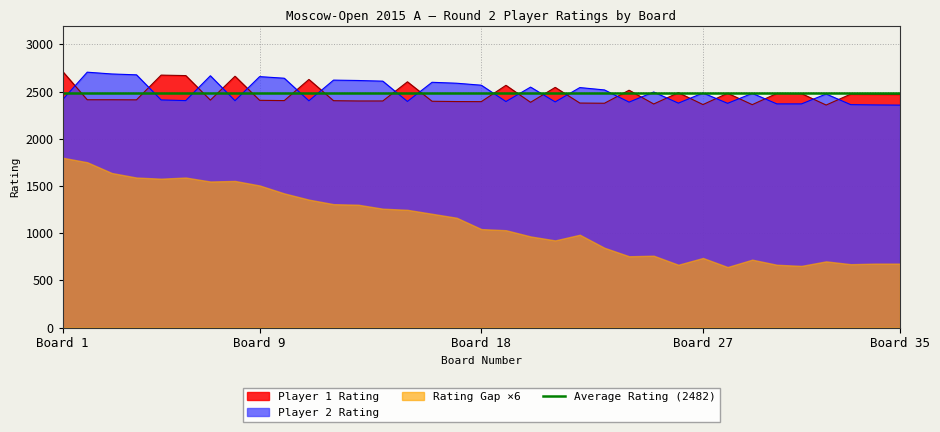

The value of Player2_Rating at 7 is 2668. True or false?

True